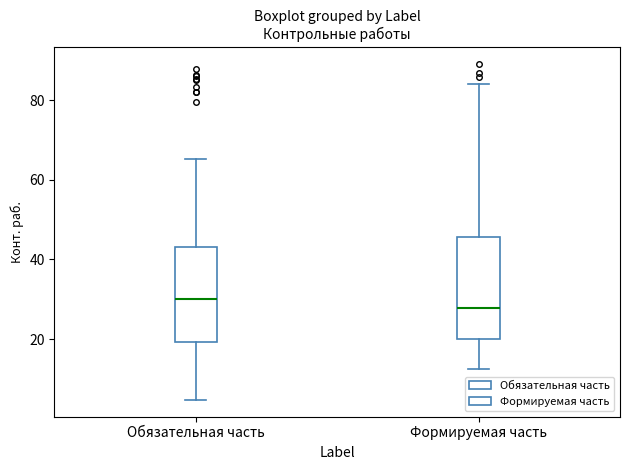

Reading left to right, read every box against the y-axis: the position of its median line, the range the box covers, and the ends of its whiskers. The values are not printed on the chart, so give them approximately, as read against the axis.

Обязательная часть: median 30, box 20 to 44, whiskers 4 to 66
Формируемая часть: median 28, box 20 to 46, whiskers 12 to 84